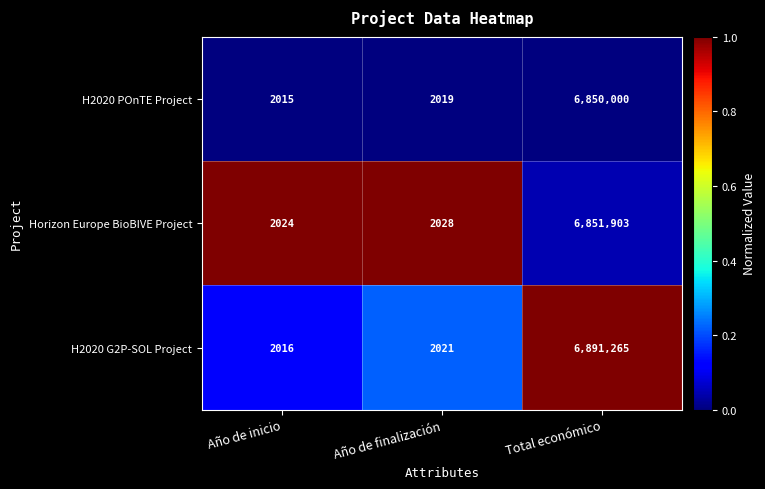

Is it true that H2020 POnTE Project equals 2019 at Año de finalización?

True